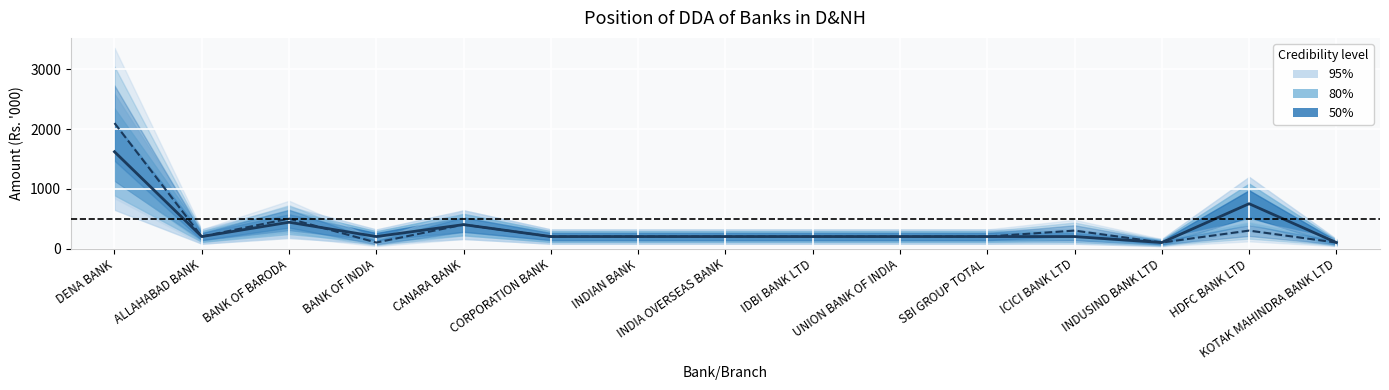

Reading right to left, what are all the values shown in this chart?

Target Amt: KOTAK MAHINDRA BANK LTD=100	HDFC BANK LTD=750	INDUSIND BANK LTD=100	ICICI BANK LTD=200	SBI GROUP TOTAL=200	UNION BANK OF INDIA=200	IDBI BANK LTD=200	INDIA OVERSEAS BANK=200	INDIAN BANK=200	CORPORATION BANK=200	CANARA BANK=400	BANK OF INDIA=200	BANK OF BARODA=440	ALLAHABAD BANK=200	DENA BANK=1620
Target A/C (×100): KOTAK MAHINDRA BANK LTD=100	HDFC BANK LTD=300	INDUSIND BANK LTD=100	ICICI BANK LTD=300	SBI GROUP TOTAL=200	UNION BANK OF INDIA=200	IDBI BANK LTD=200	INDIA OVERSEAS BANK=200	INDIAN BANK=200	CORPORATION BANK=200	CANARA BANK=400	BANK OF INDIA=100	BANK OF BARODA=500	ALLAHABAD BANK=200	DENA BANK=2100